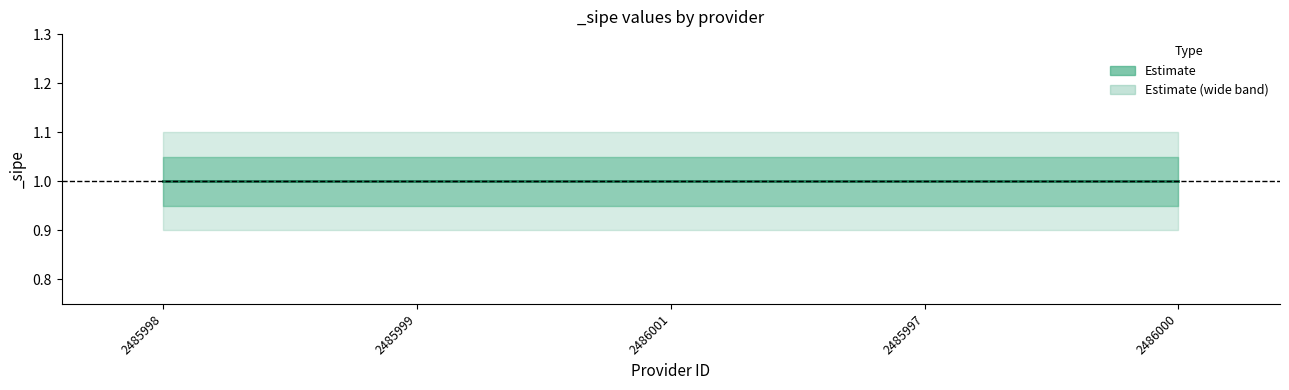

True or false: center has more than 0 points higher than both neighbors.

False